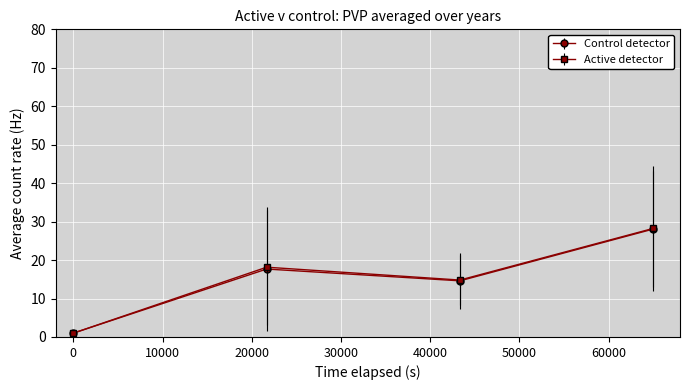

What is the sum of all Control detector values?

61.3